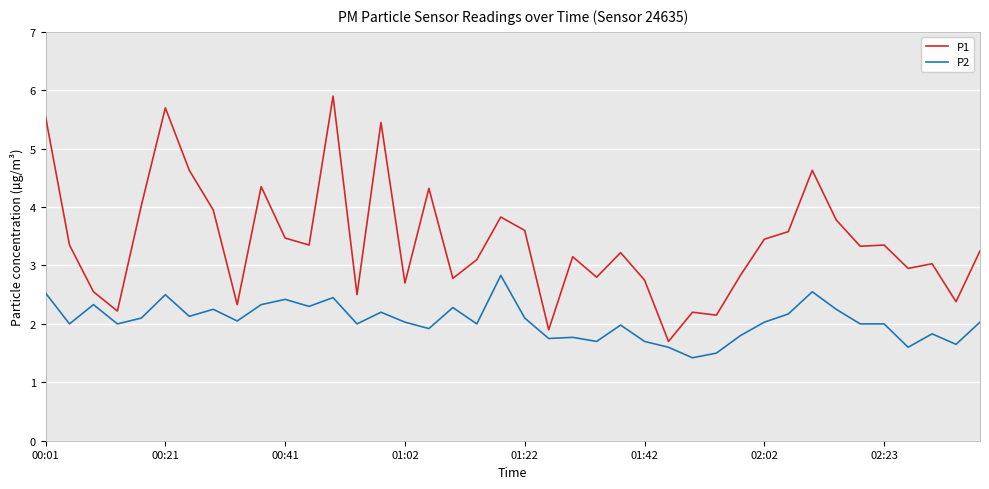

True or false: P1 has more than 0 interior local peaks.

True